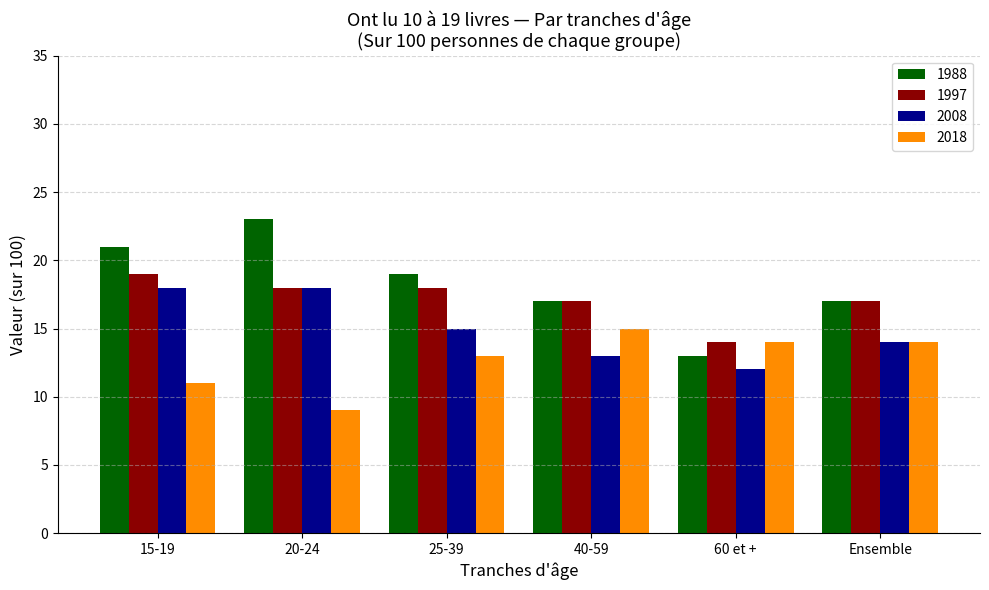

How many bars are there in total?

24